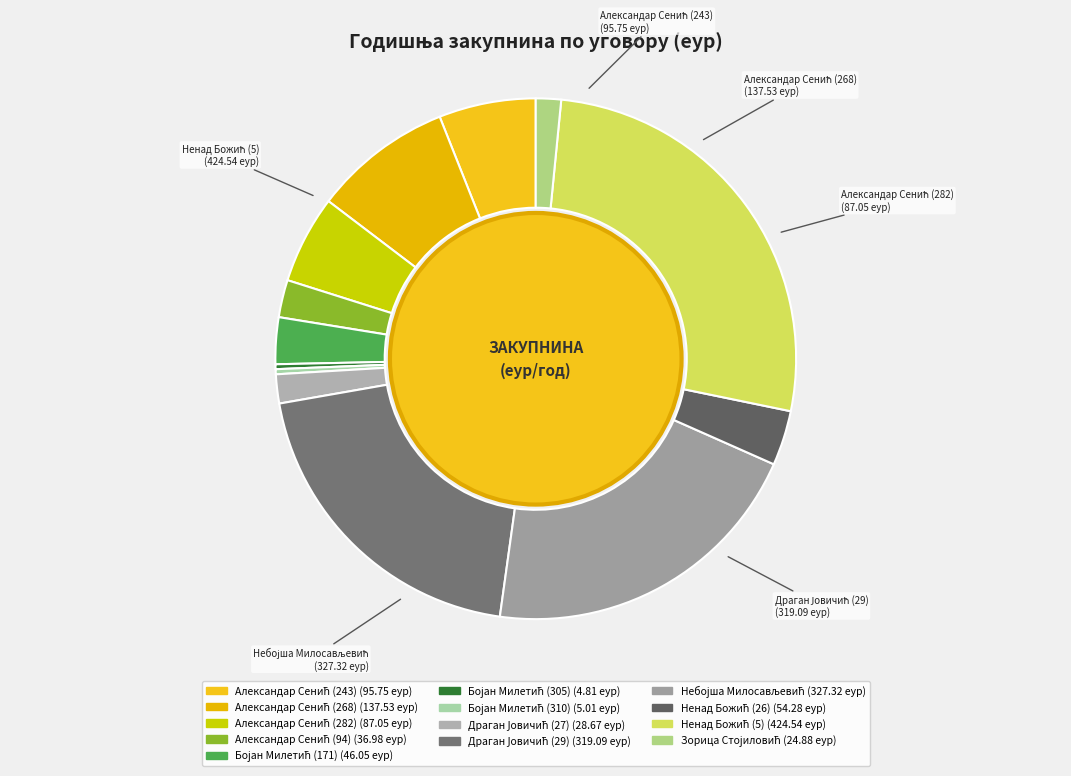

How many slices are in this pie chart?

13